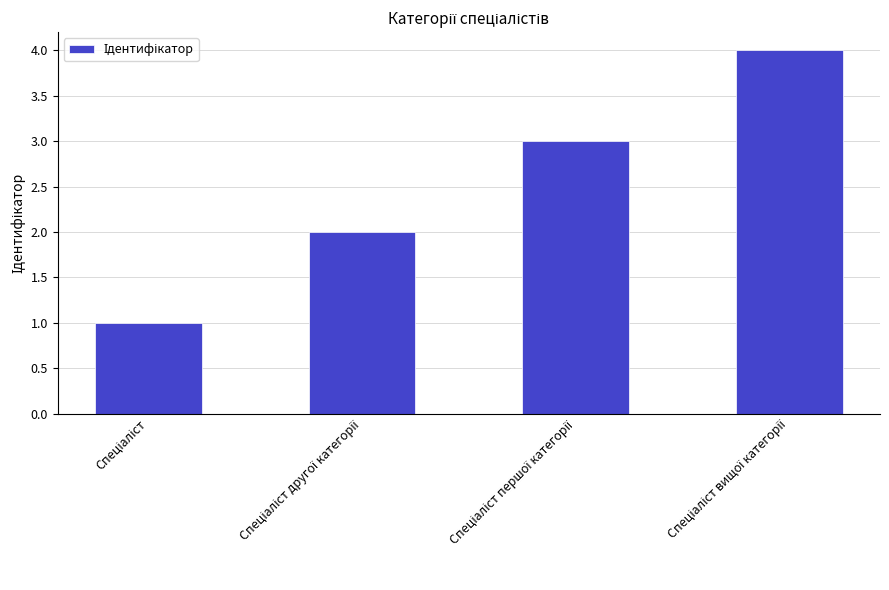

What is the difference between the maximum and minimum values?

3